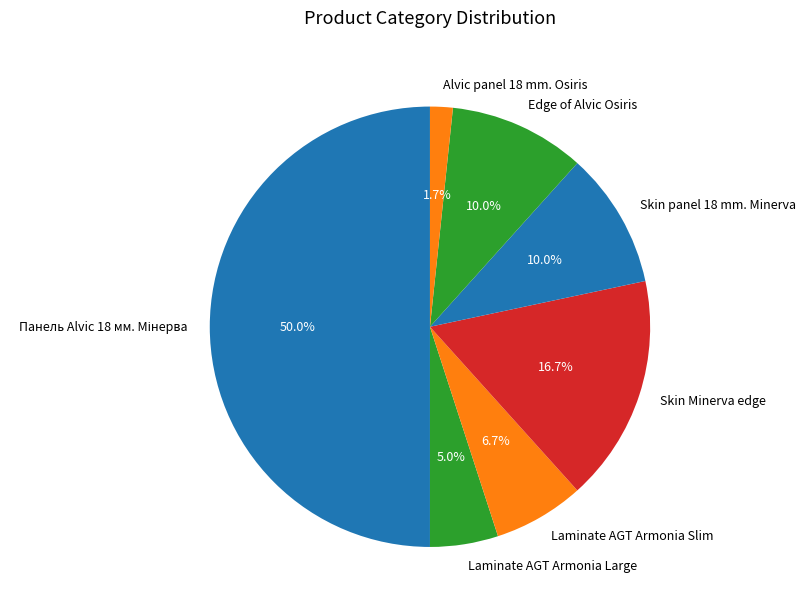

The Alvic panel 18 mm. Osiris slice represents 2% of the pie. True or false?

True